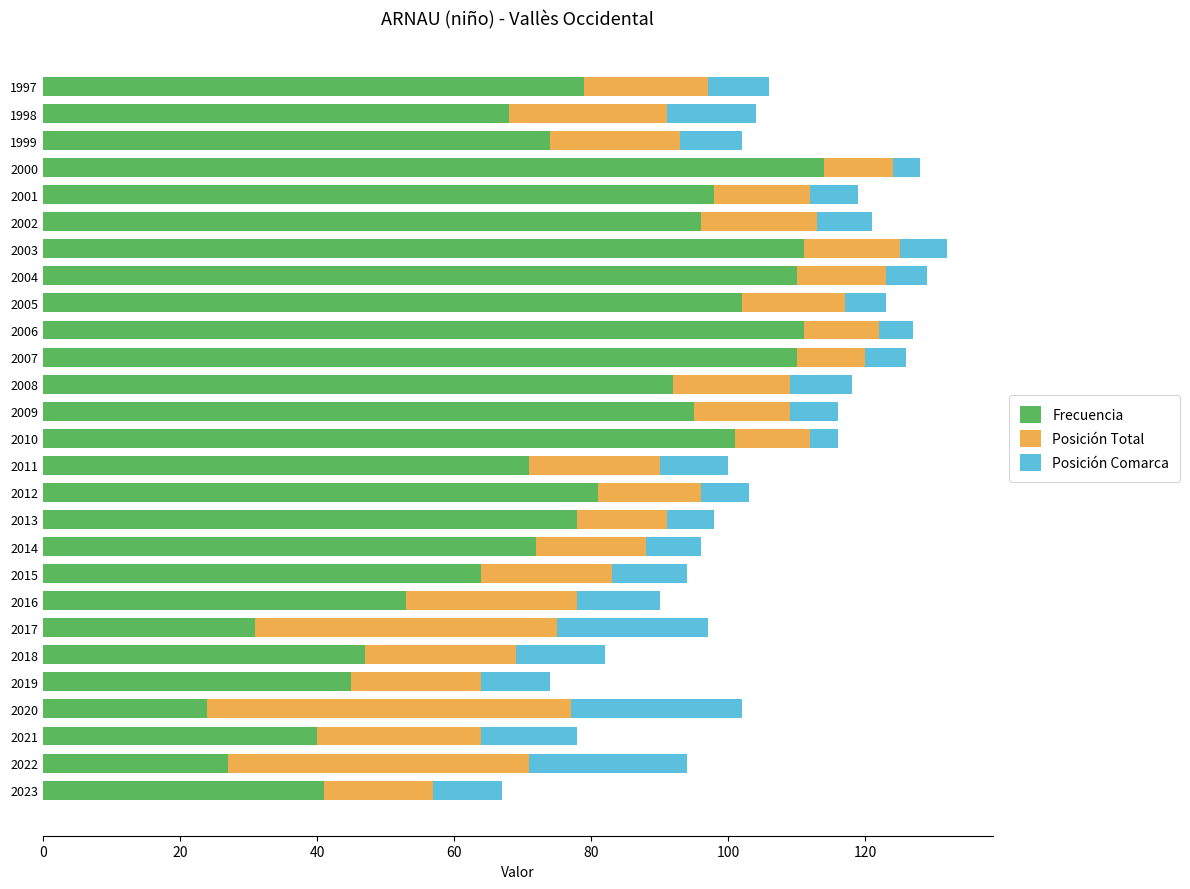

What is the difference between the maximum and minimum values in the Frecuencia series?

90